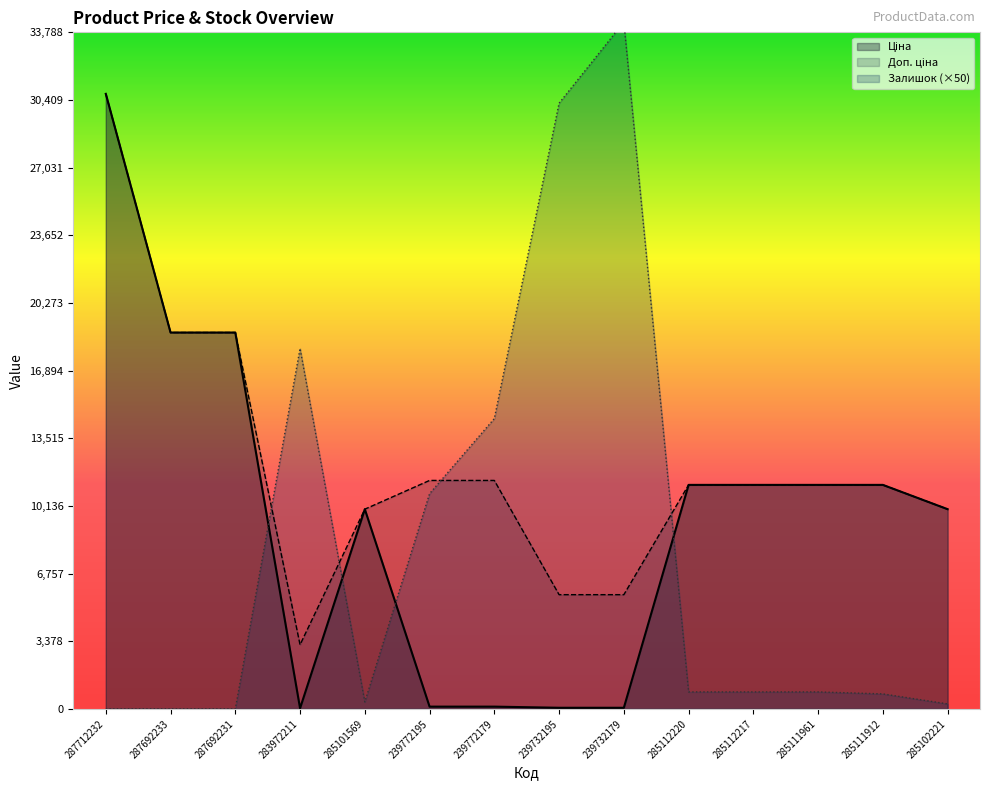

At which category is the sum across all series the highest?

287712232